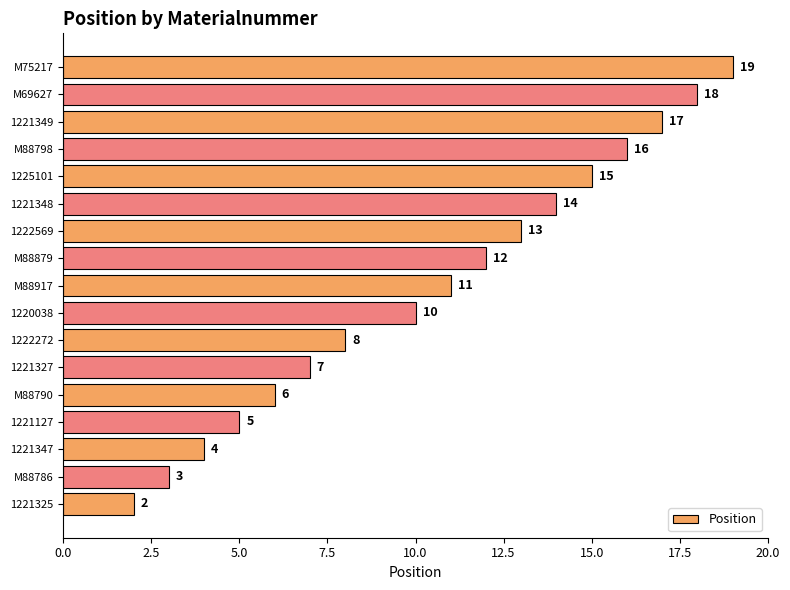

What is the maximum value shown in the chart?

19